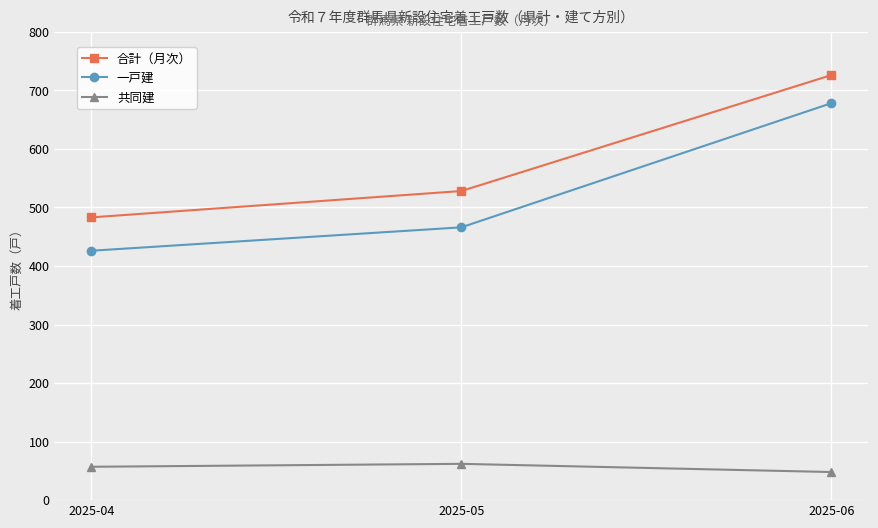

Which series has the largest range (max minus min)?

一戸建